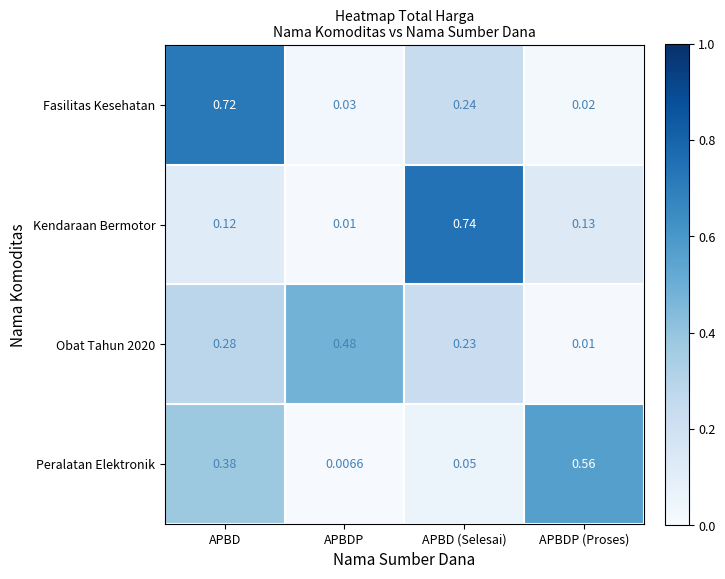

List the series in order of their peak value, highest first.

Kendaraan Bermotor, Fasilitas Kesehatan, Peralatan Elektronik, Obat Tahun 2020